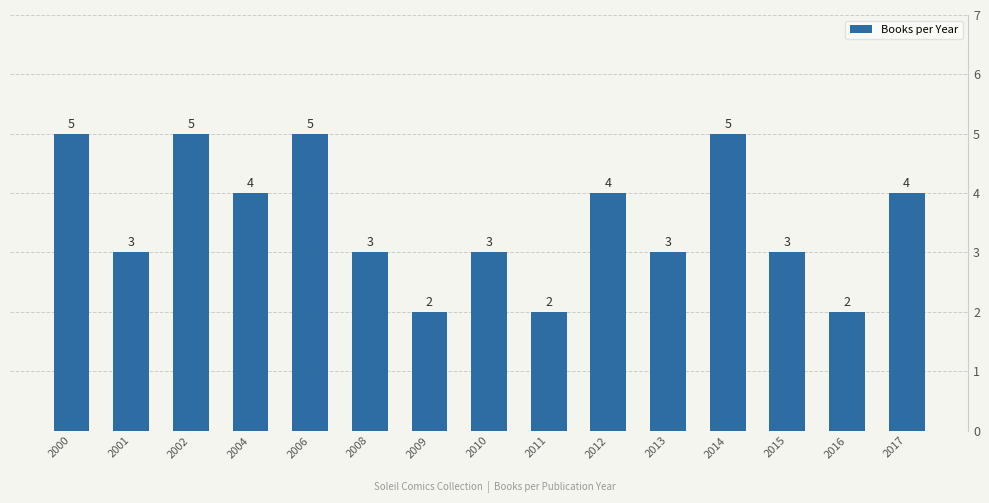

What is the greatest value displayed?

5